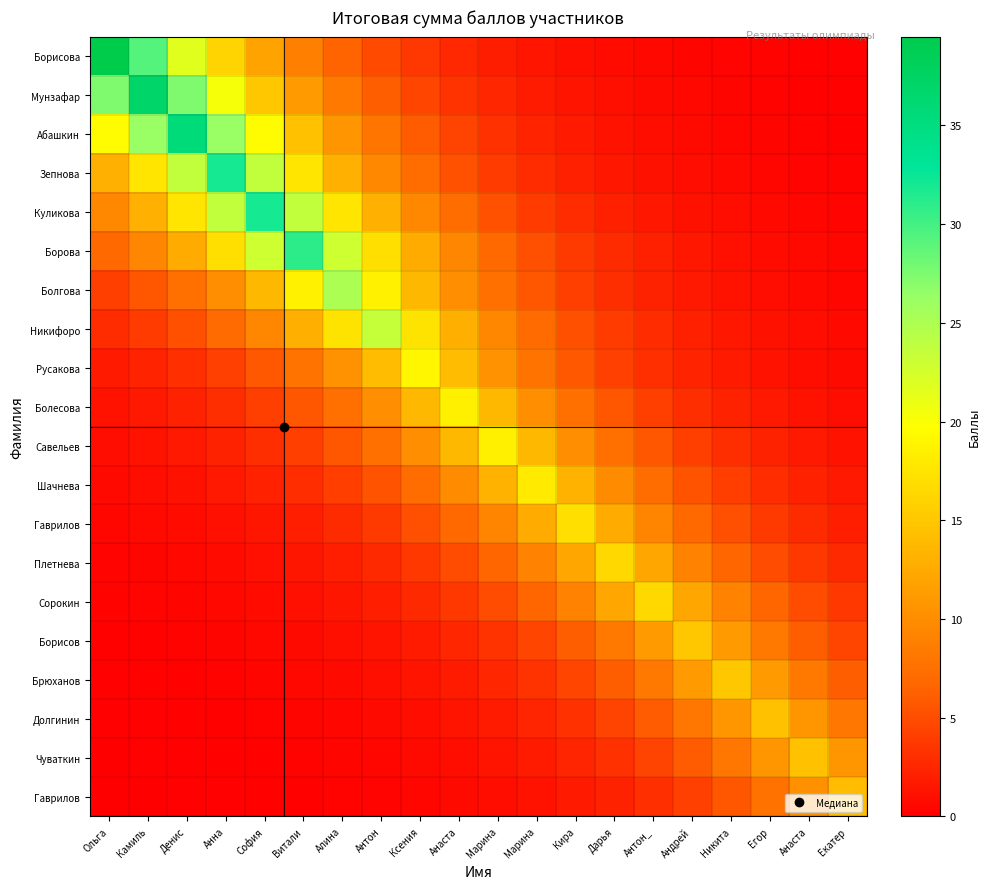

What is the total value across all series at Екатер?

59.1